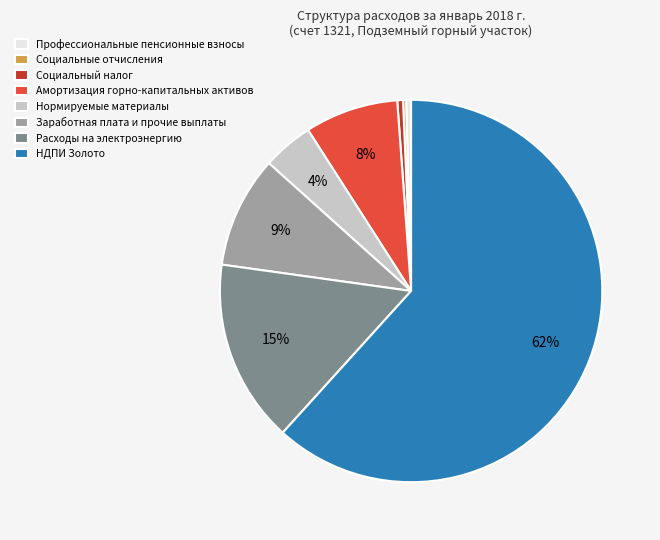

The Нормируемые материалы slice represents 18% of the pie. True or false?

False